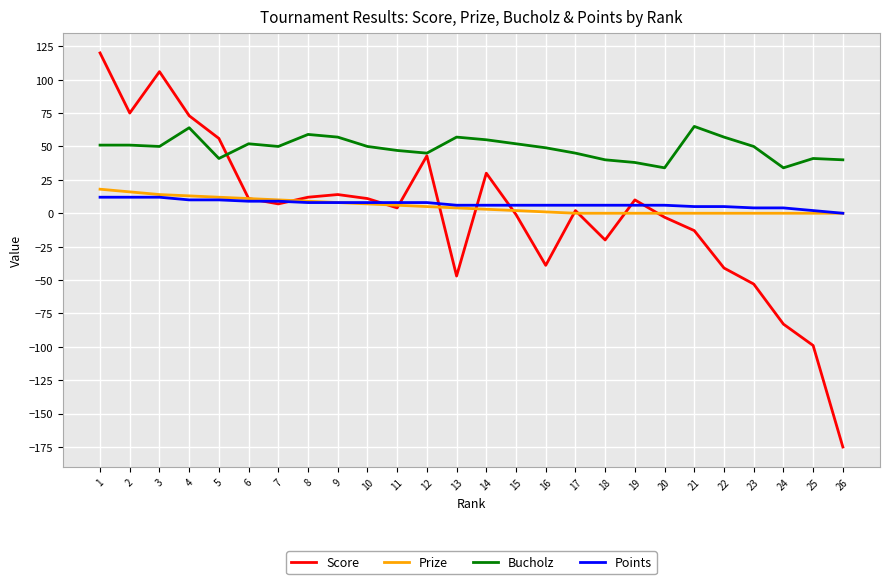

What is the difference between the maximum and minimum values in the Bucholz series?

31